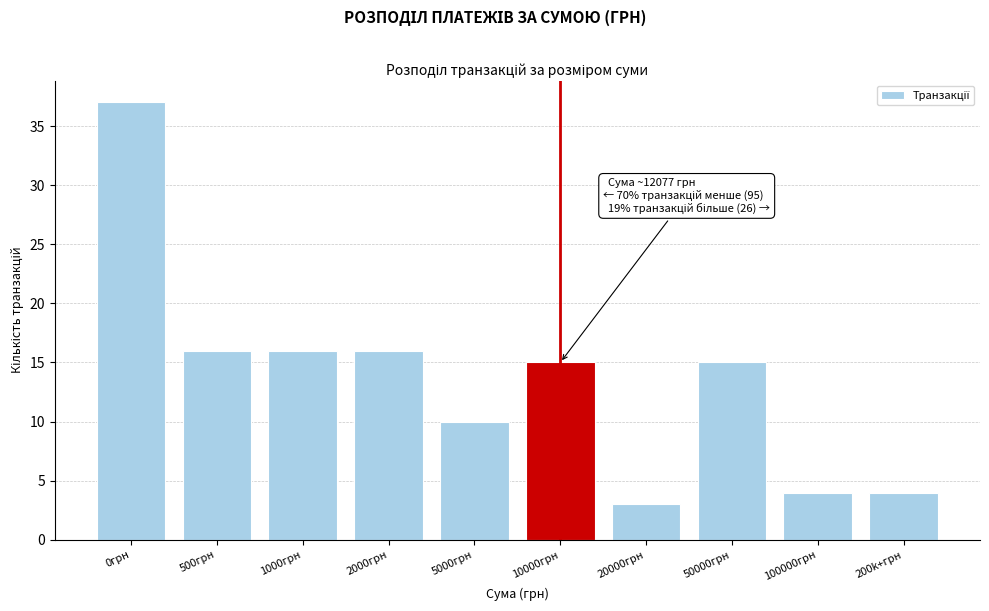

Reading right to left, transcribe all the data shown in this chart.

4	4	15	3	15	10	16	16	16	37